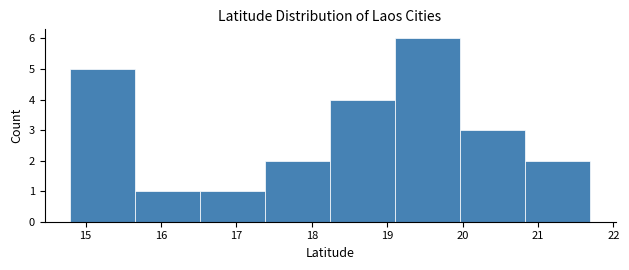

Over which range of the x-axis is the bar tallest?

19.1 to 20.0